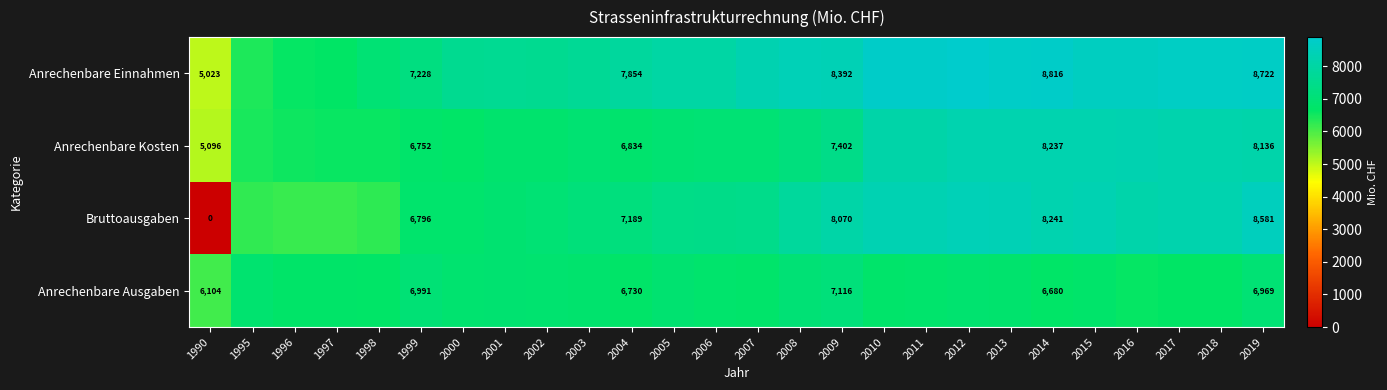

True or false: Anrechenbare Kosten has a value of 7402 at 2009.

True